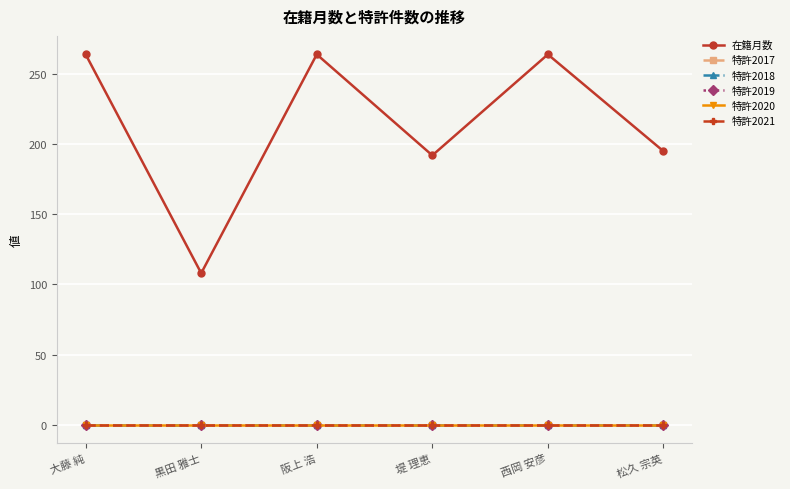

What is the label of the 2nd point from the left?

黒田 雅士